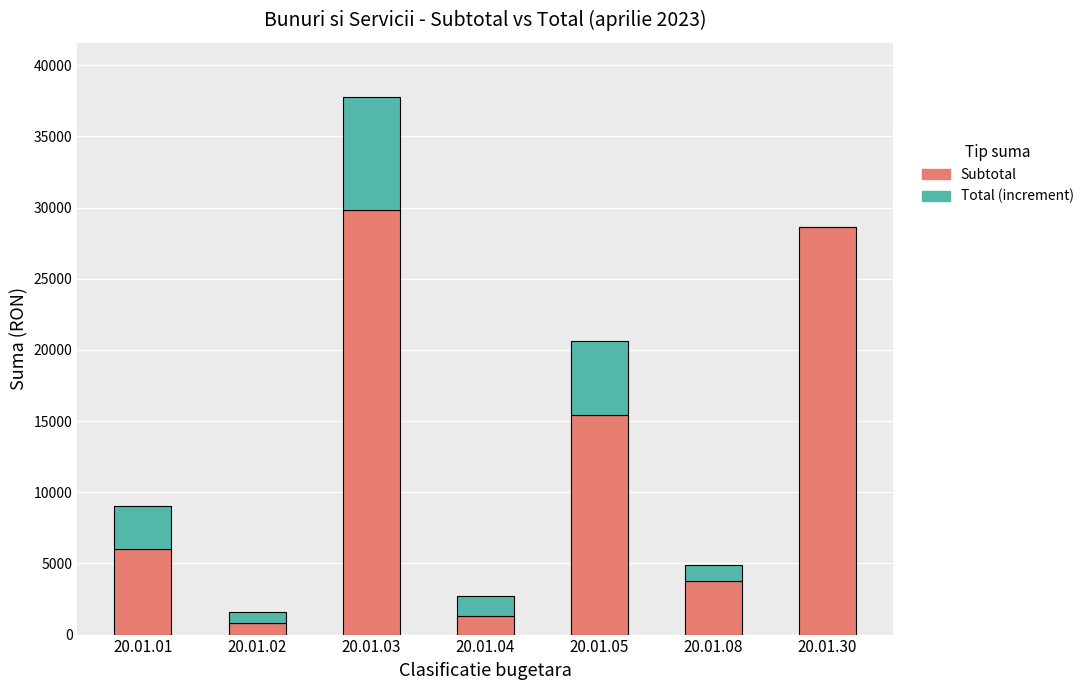

Are the bars grouped side by side (vs. stacked)?

No